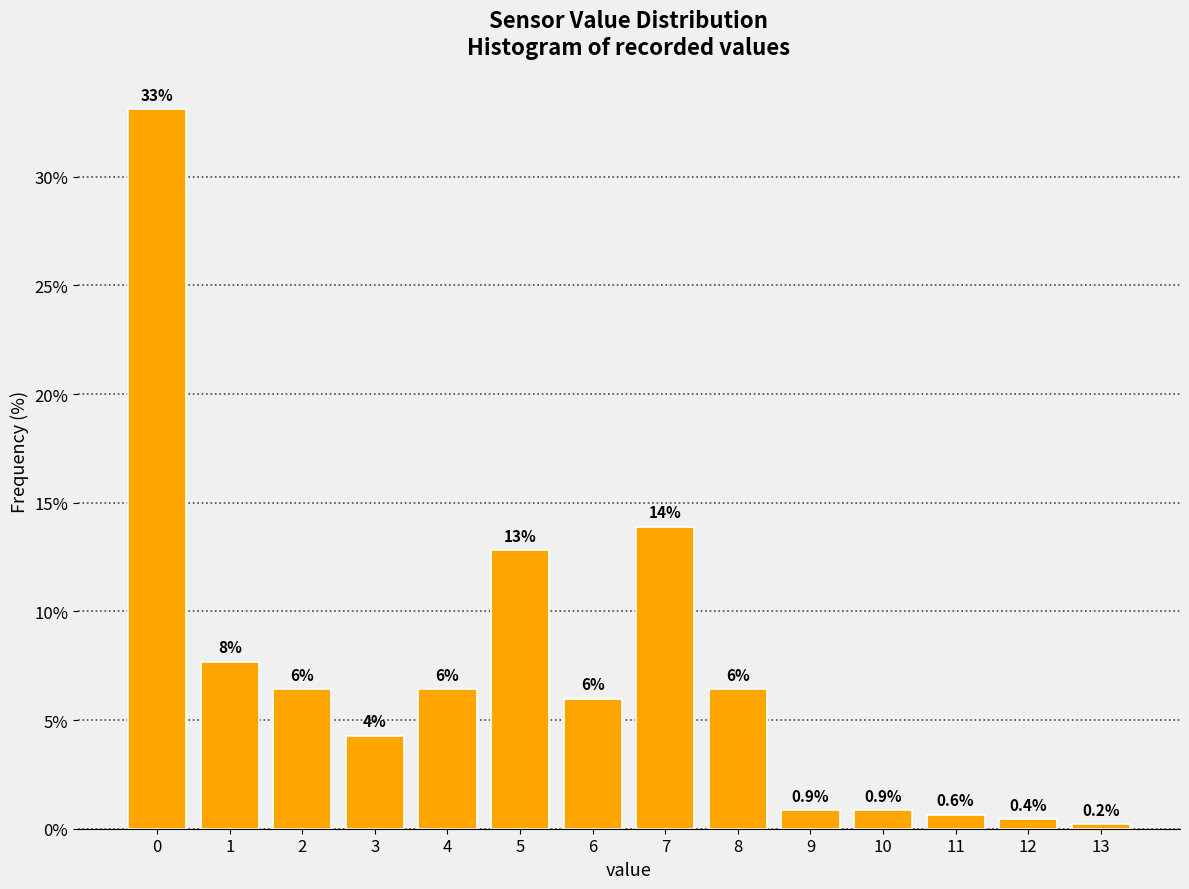

The value at 4 is 4.4. True or false?

False